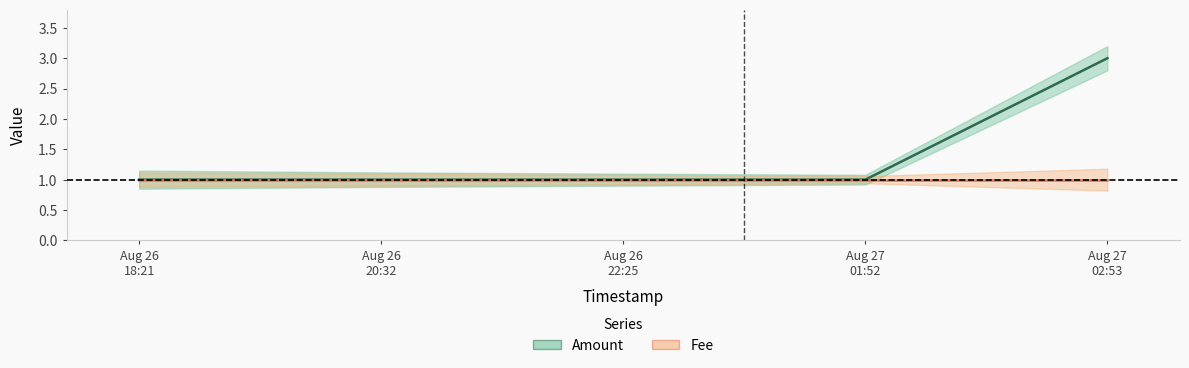

Rank the series by their average value, from lowest to highest.

Fee, Amount